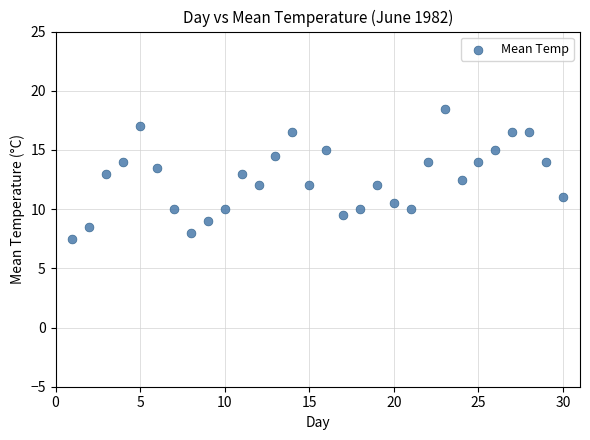

What is the range of Y values (max minus min)?

11.0